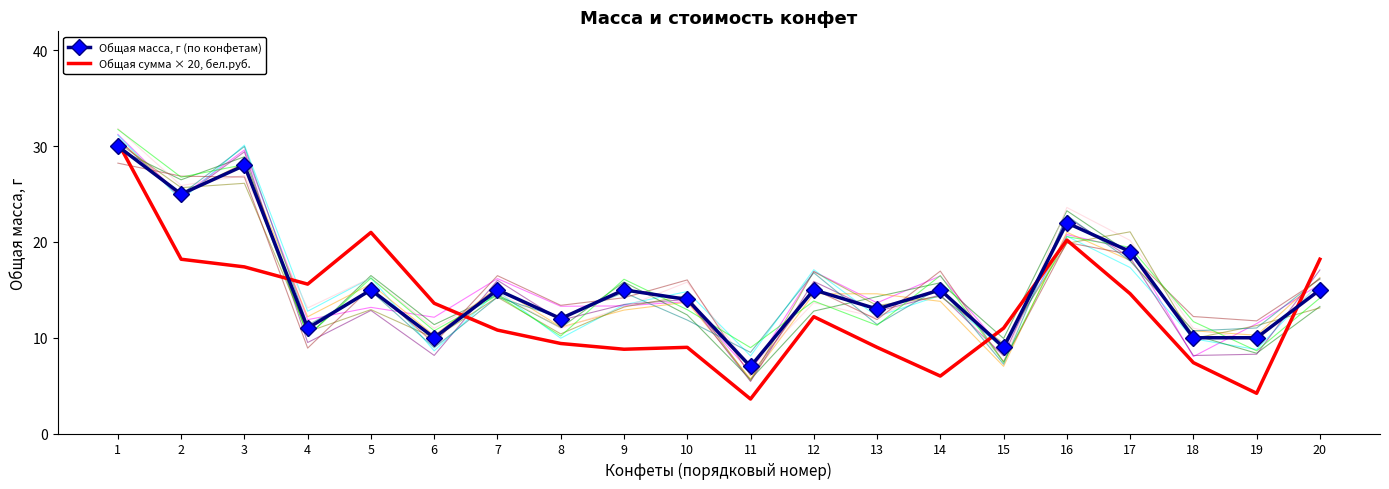

What is the sum of the Общая масса, г (по конфетам) values at 18 and 11?

17.0